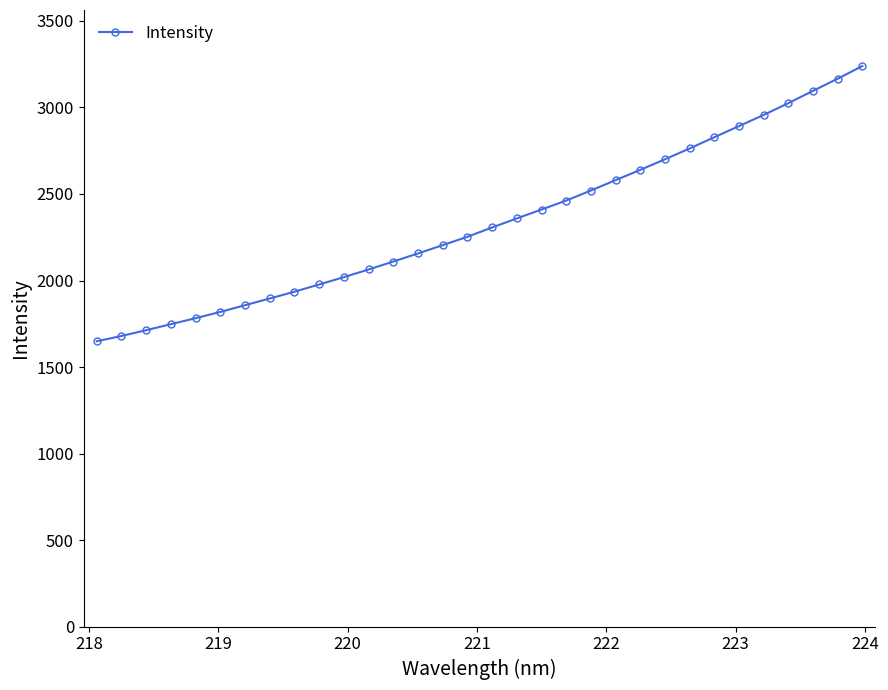

What is the minimum value shown in the chart?

1648.6